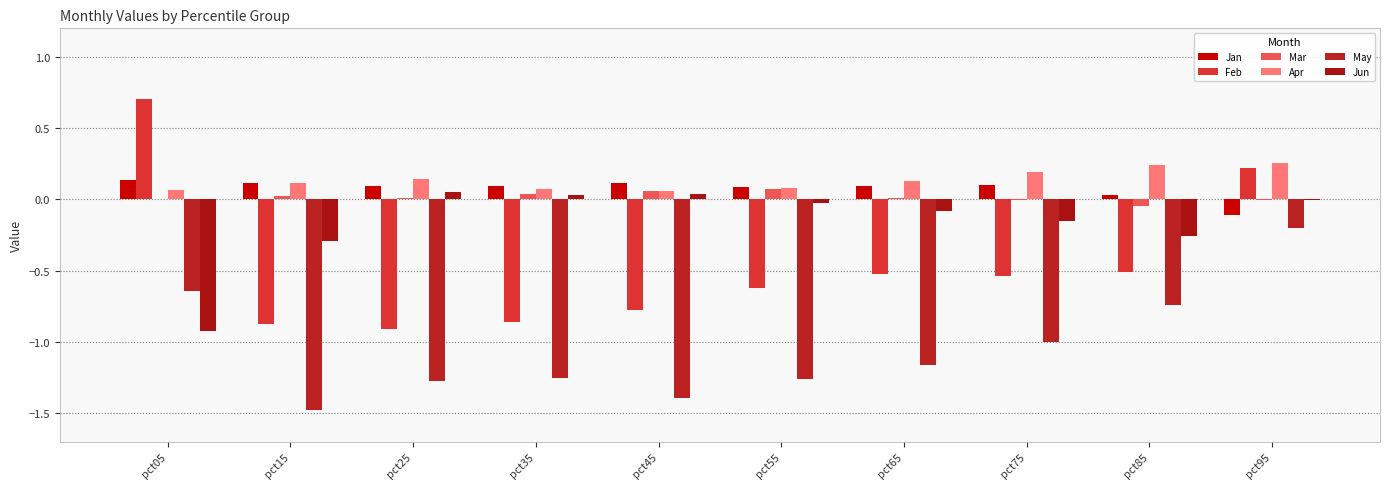

At how many categories does at least one series exceed 0?

10